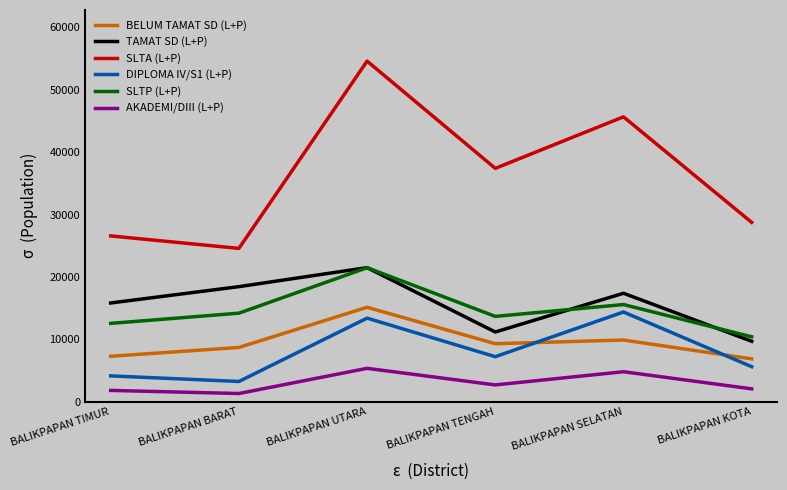

How many distinct data groups are displayed?

6